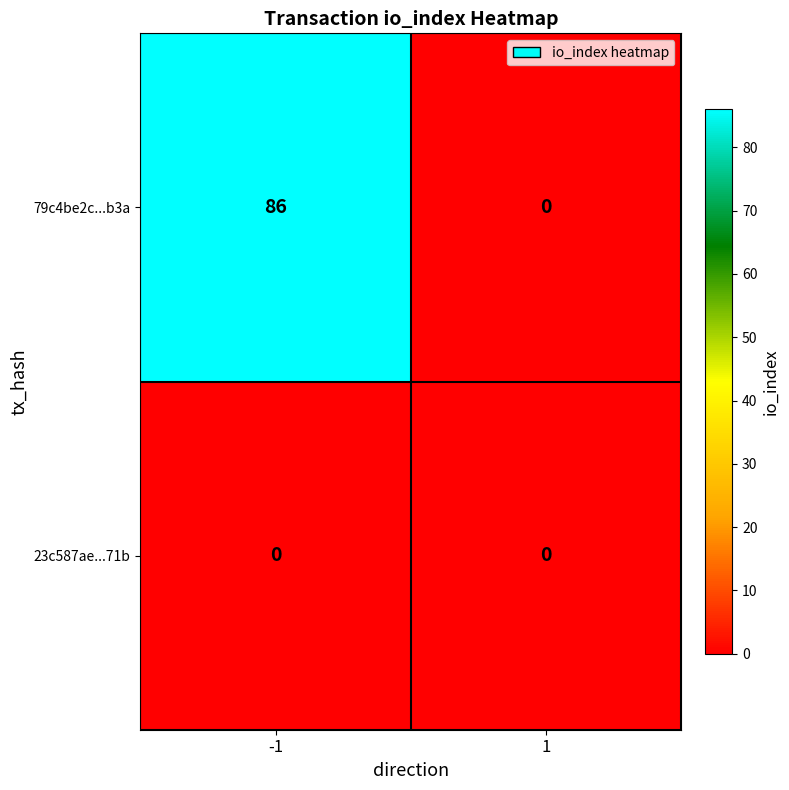

At how many categories does at least one series exceed 55?

1